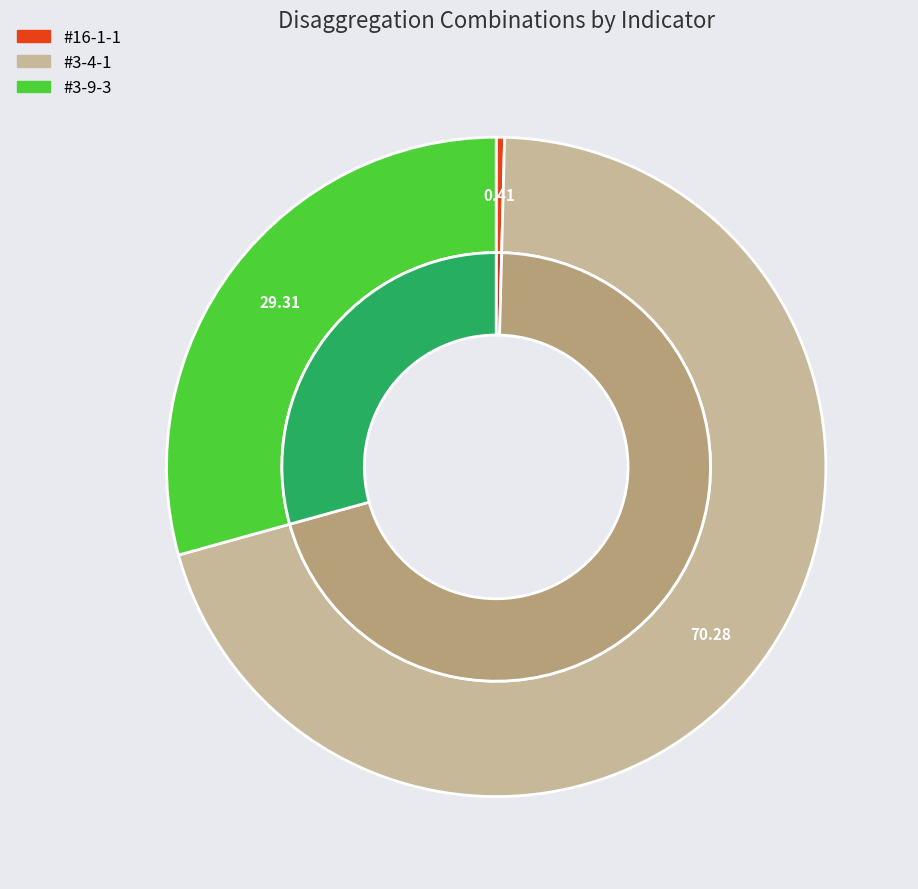

Is there any slice that represents more than half of the pie?

Yes